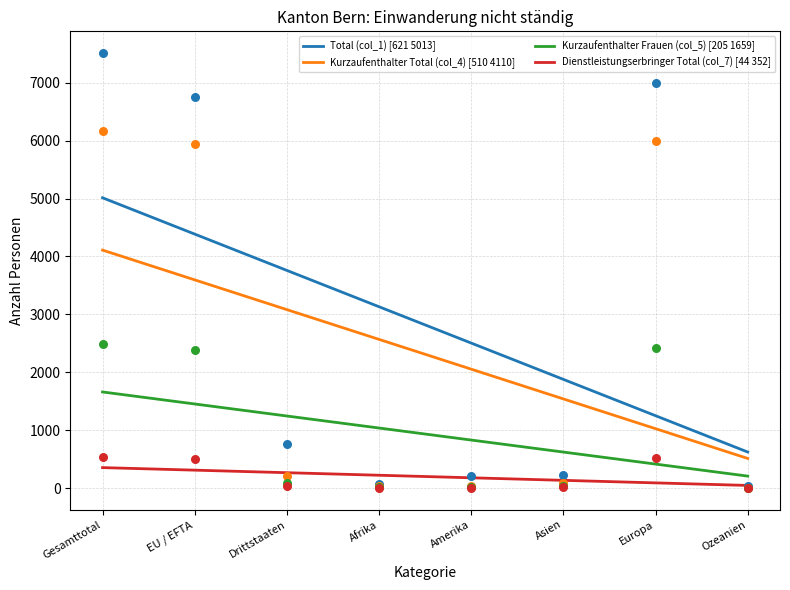

Is the value of Total (col_1) at Drittstaaten greater than the value of Kurzaufenthalter Frauen (col_5) at EU / EFTA?

No